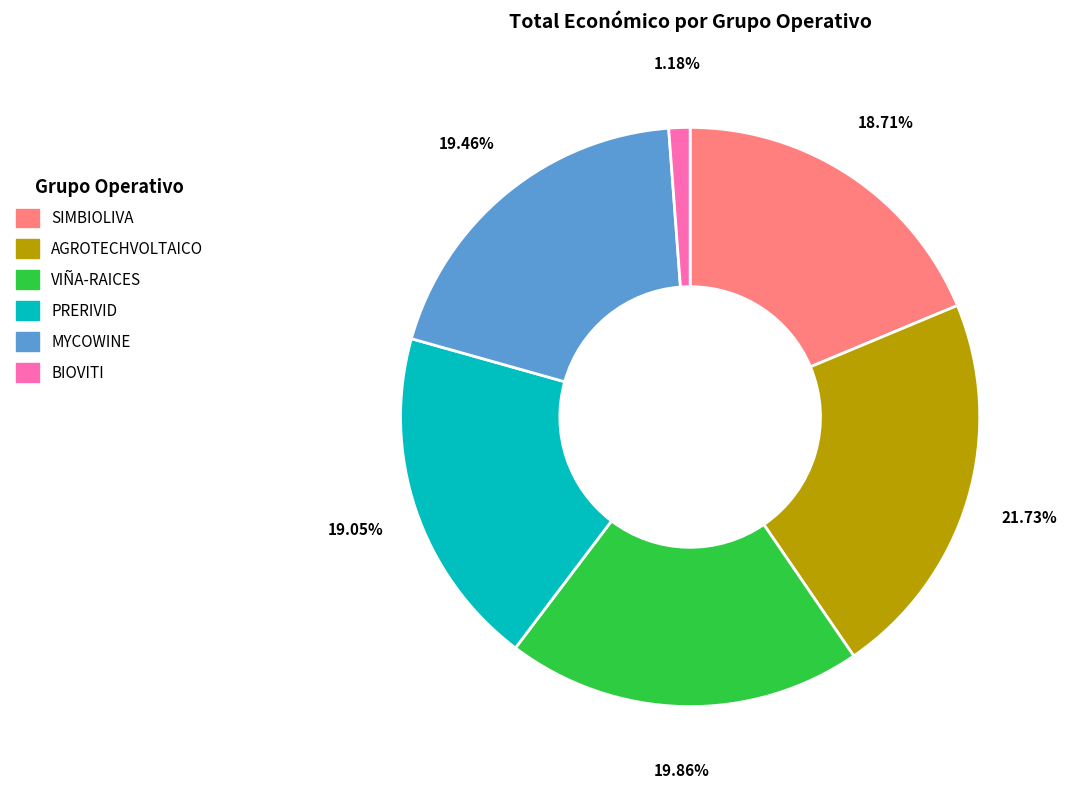

How many slices are in this pie chart?

6